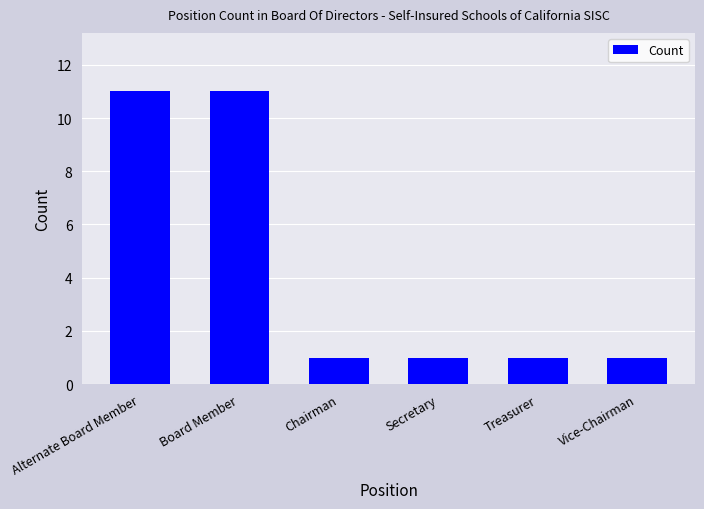

Is it true that the value at Vice-Chairman is 2?

False